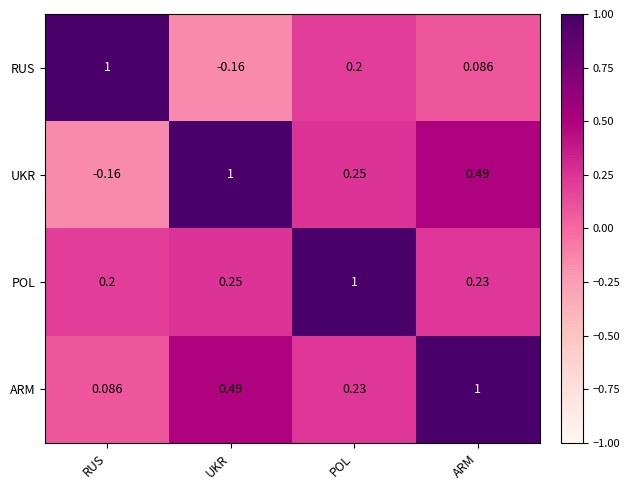

At which category is the sum across all series the highest?

ARM